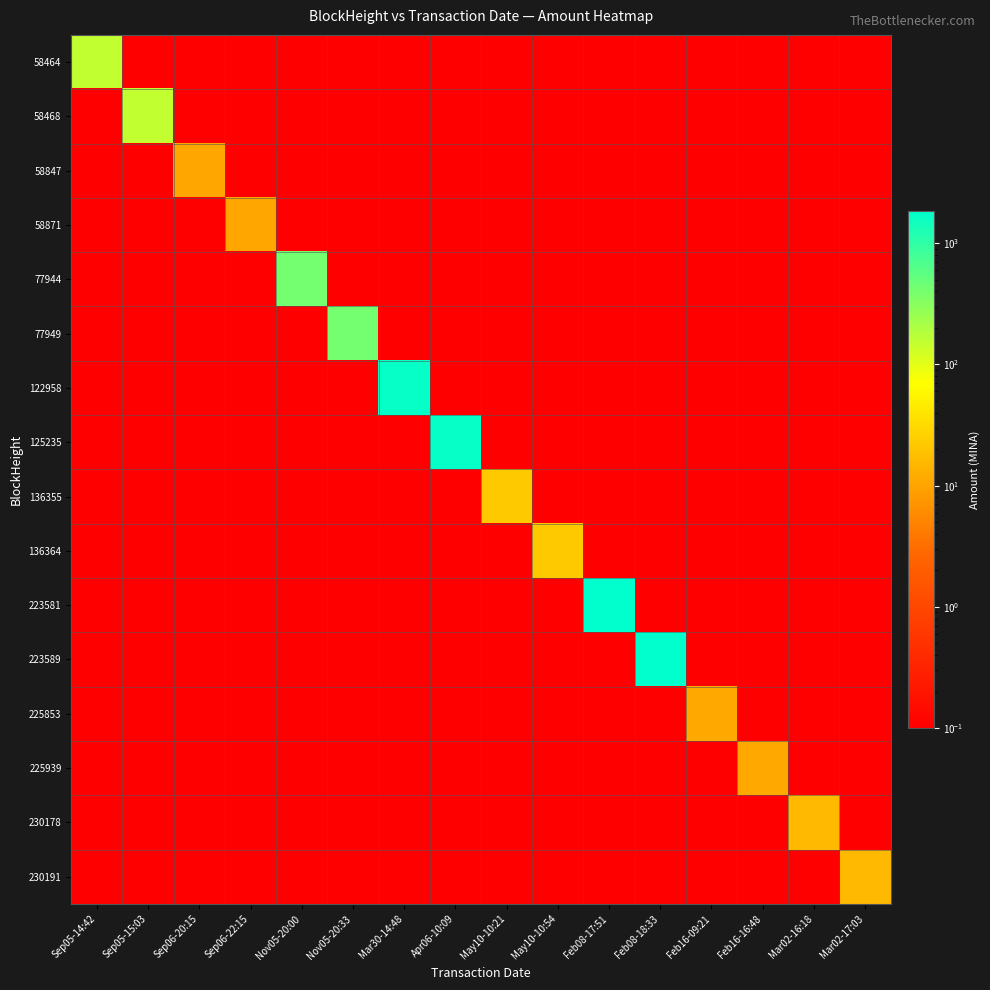

Count the number of categories in the chart.

16